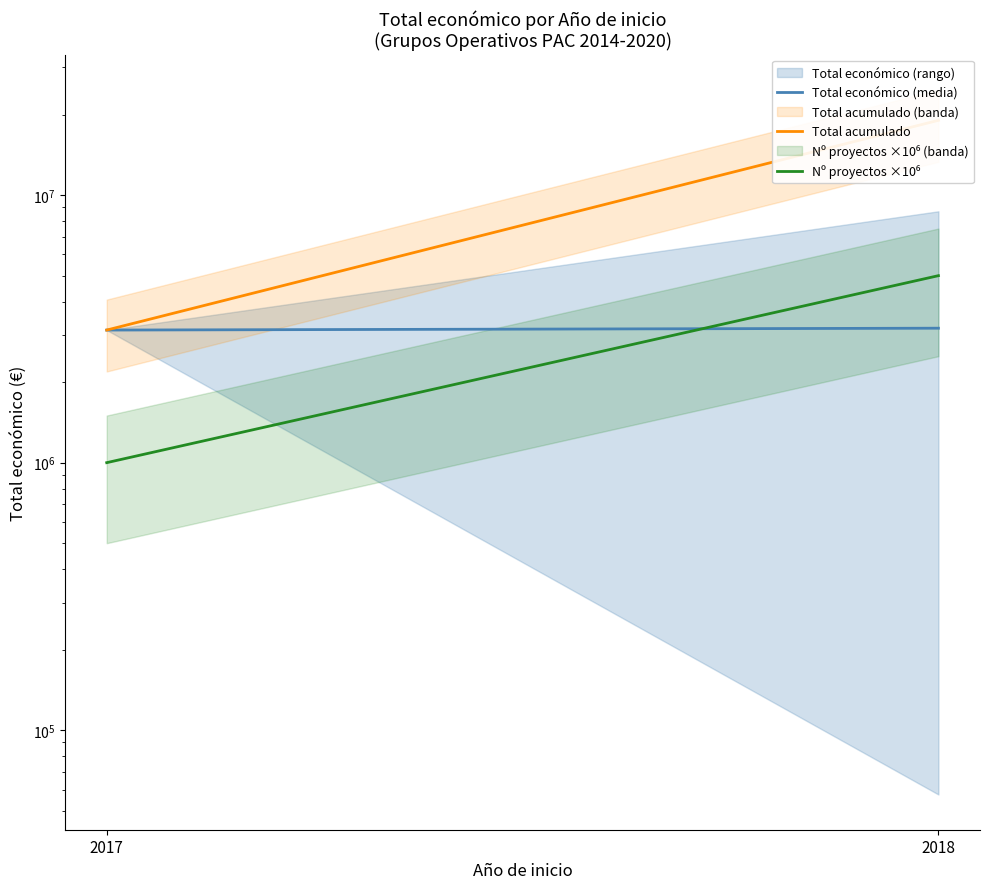

What is the sum of all Total económico (media) values?

6311945